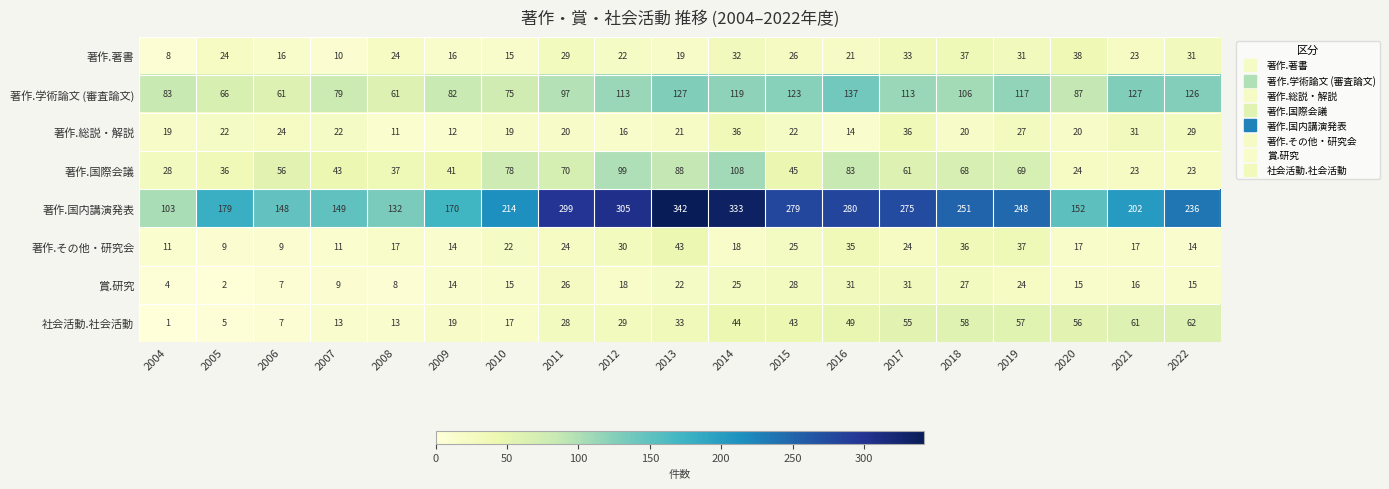

What is the approximate value of 賞.研究 at 2019, to the nearest 10?

20